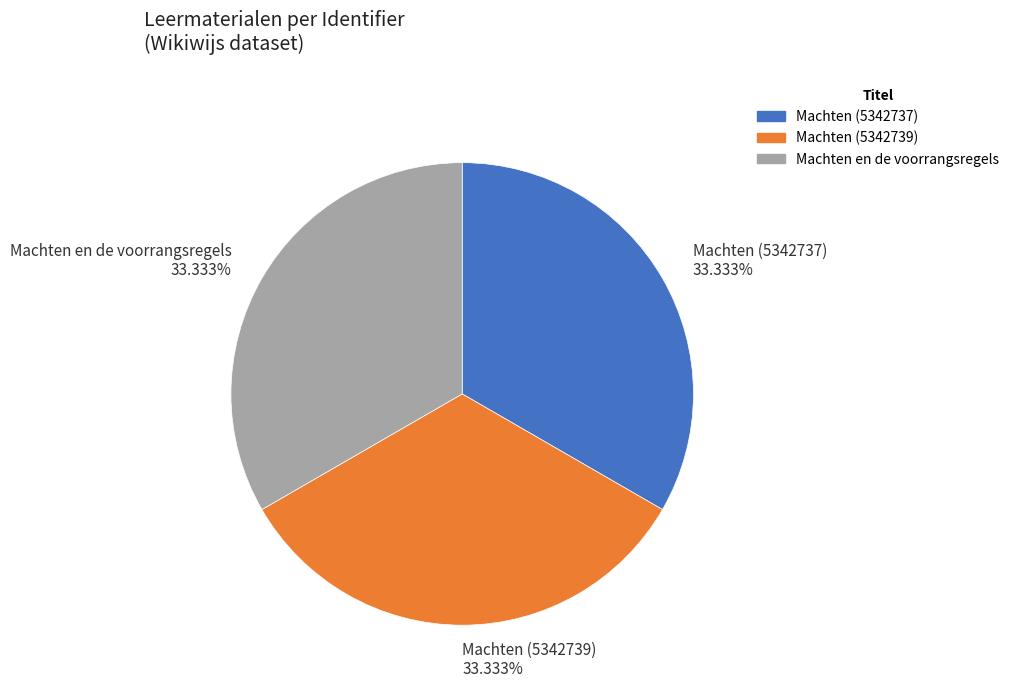

Is there any slice that represents more than half of the pie?

No